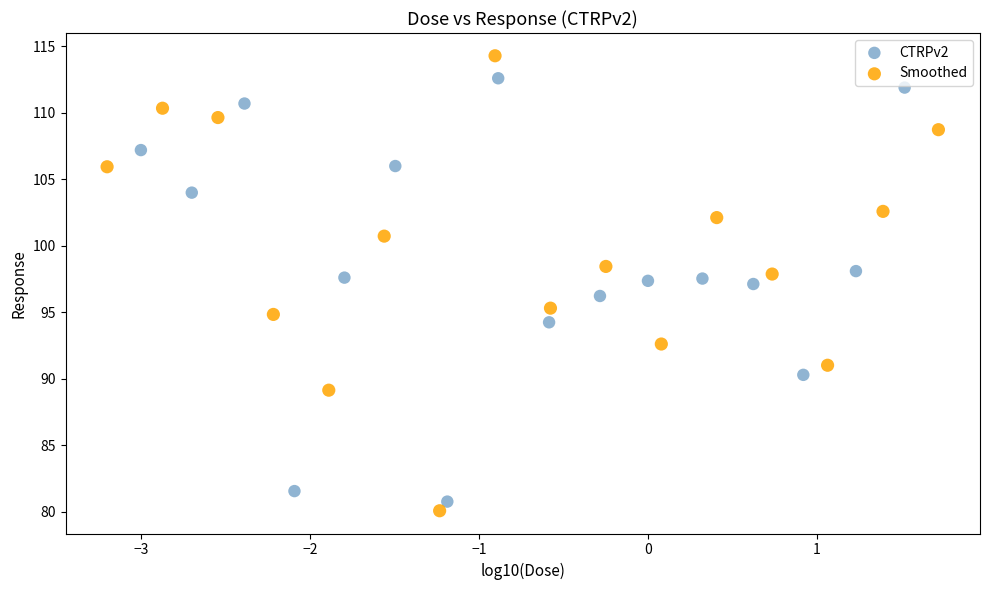

Which series reaches the minimum Y coordinate?

Smoothed